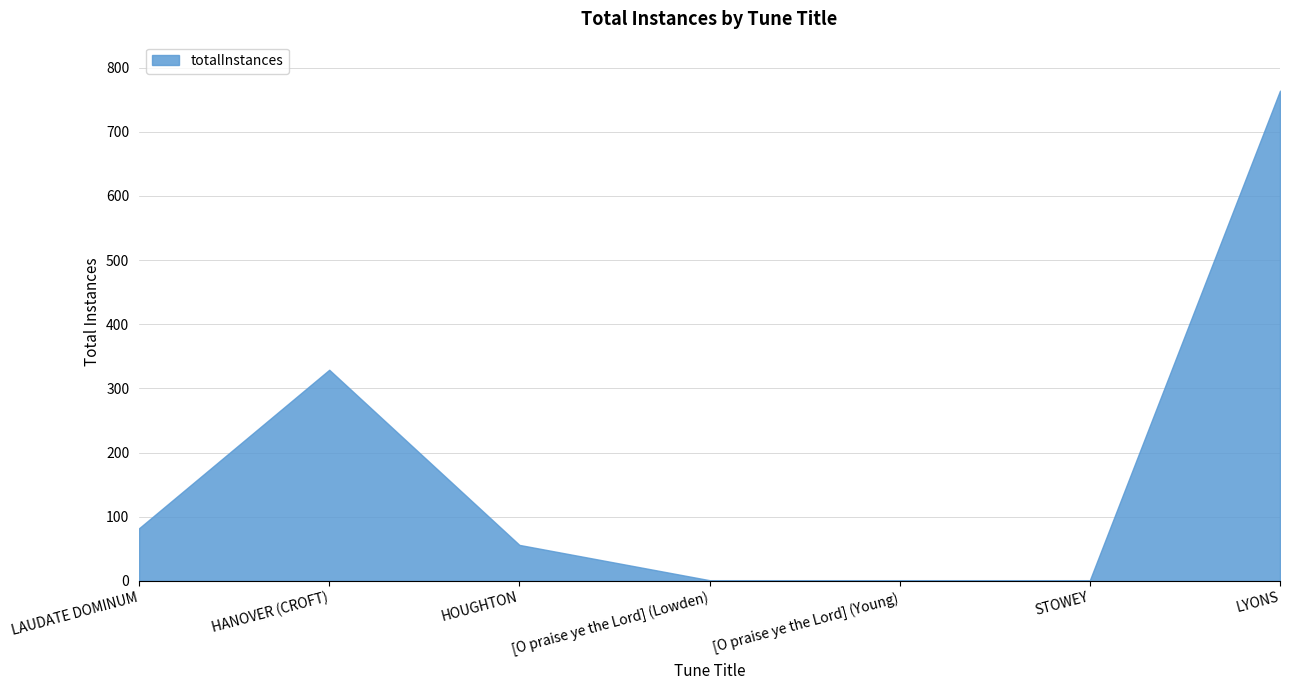

What is the average value?

176